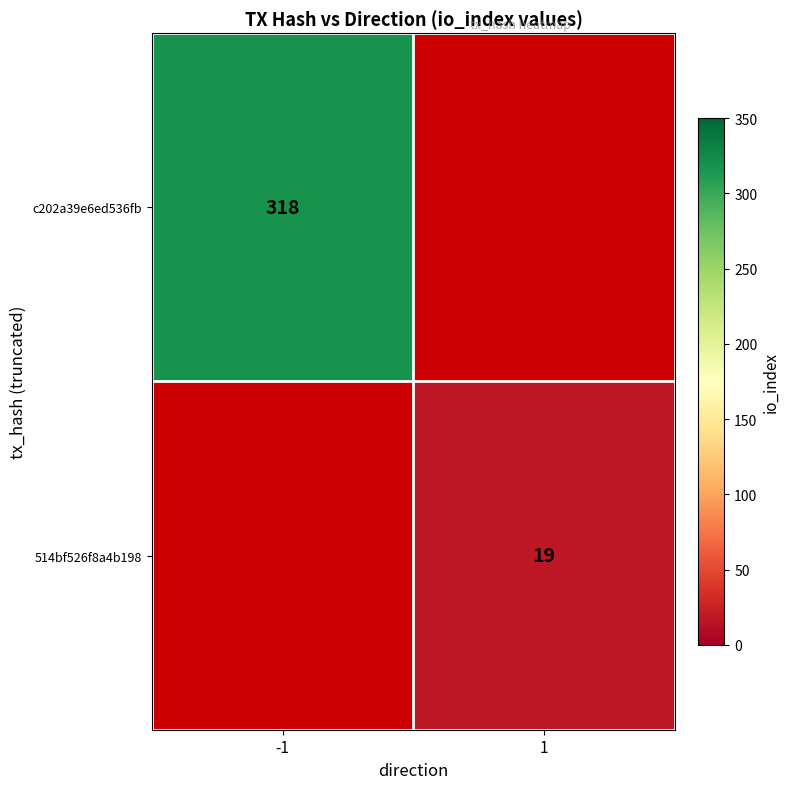

What is the smallest value displayed?

19.0